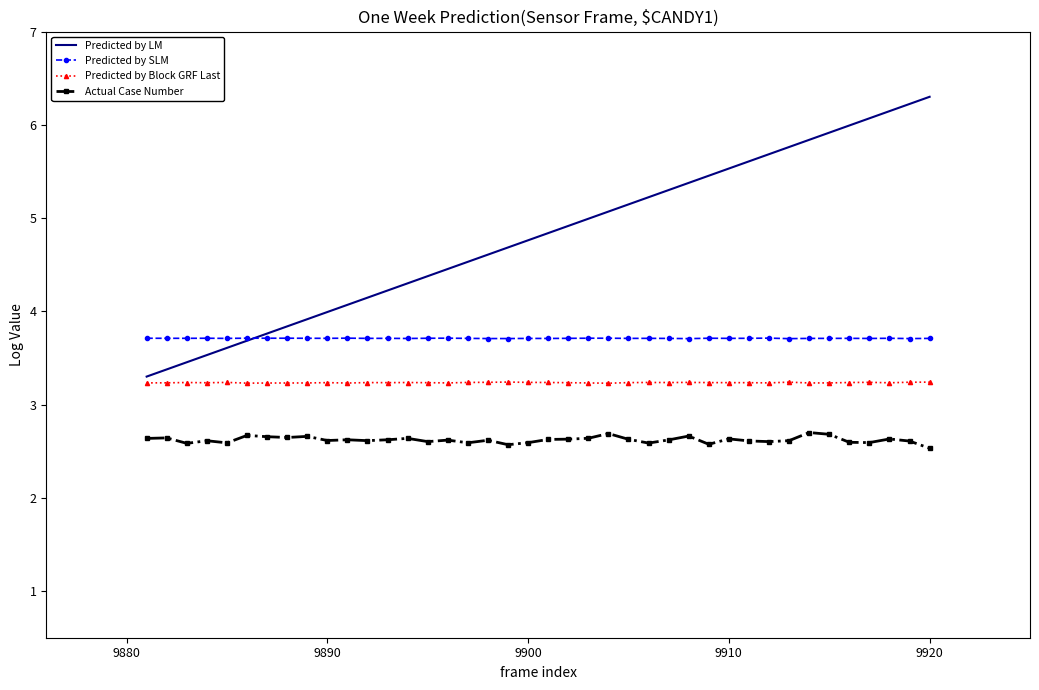

Which series has the largest total across all categories?

Predicted by LM